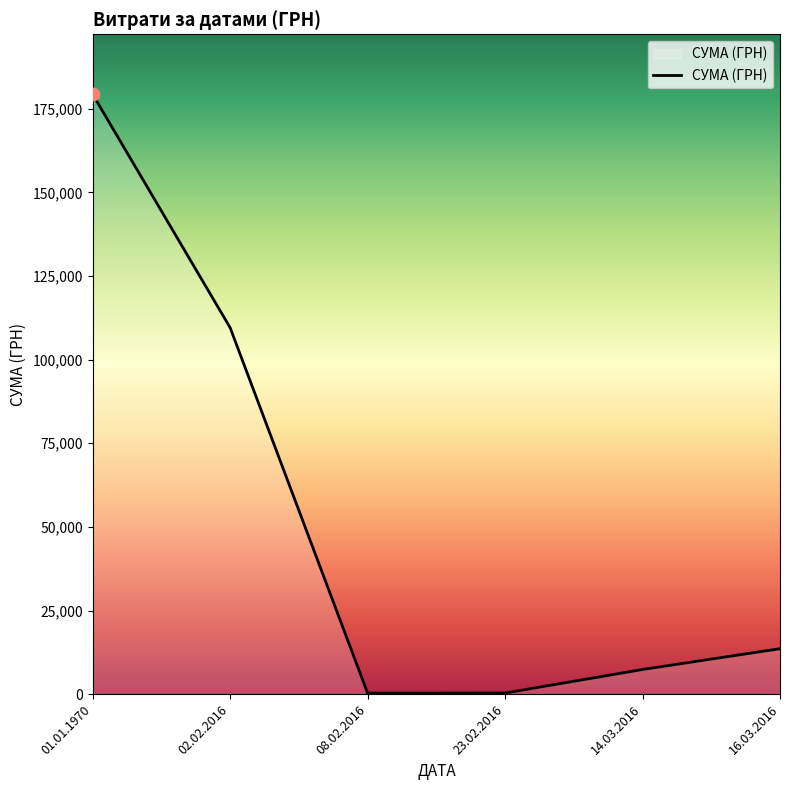

What is the change in value from 01.01.1970 to 02.02.2016?

-69760.0